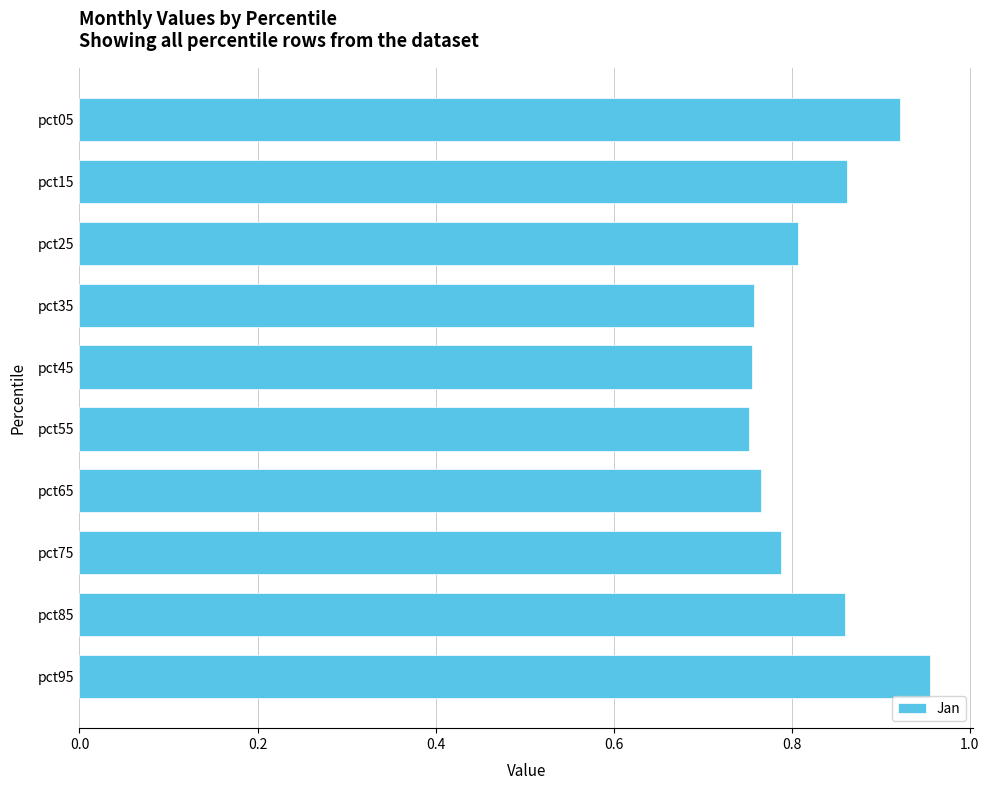

Count the values in the range 0 to 1.

10